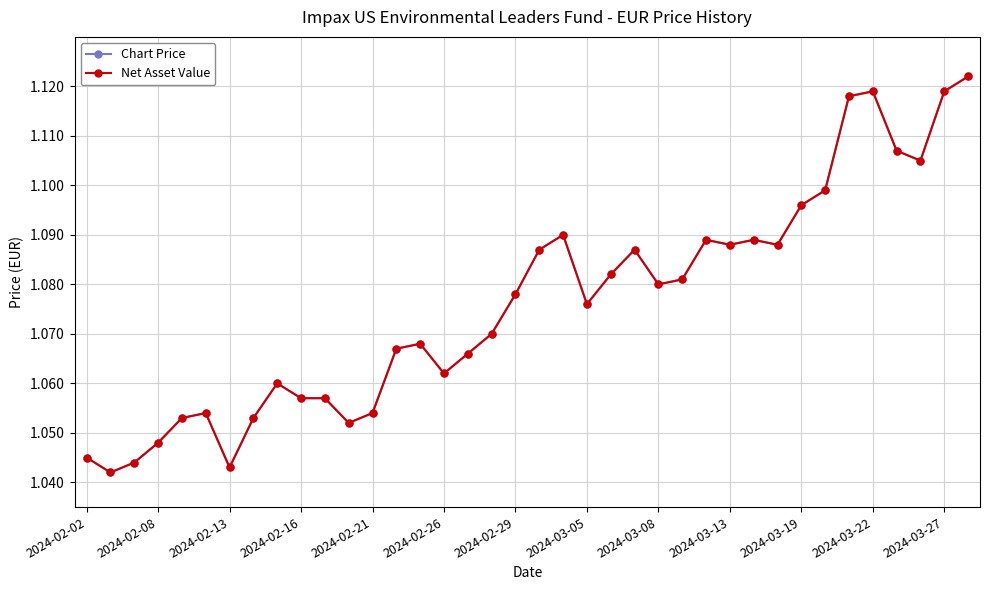

Does the chart have visible grid lines?

Yes